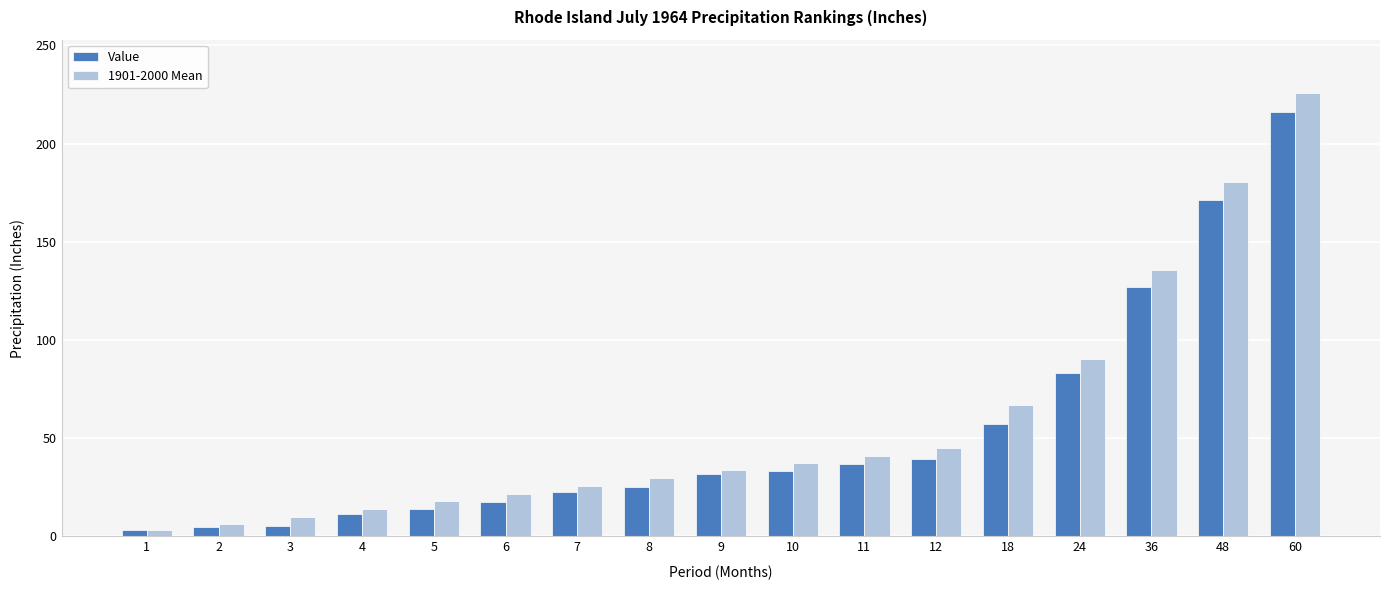

Which category has the highest value across all series?

60